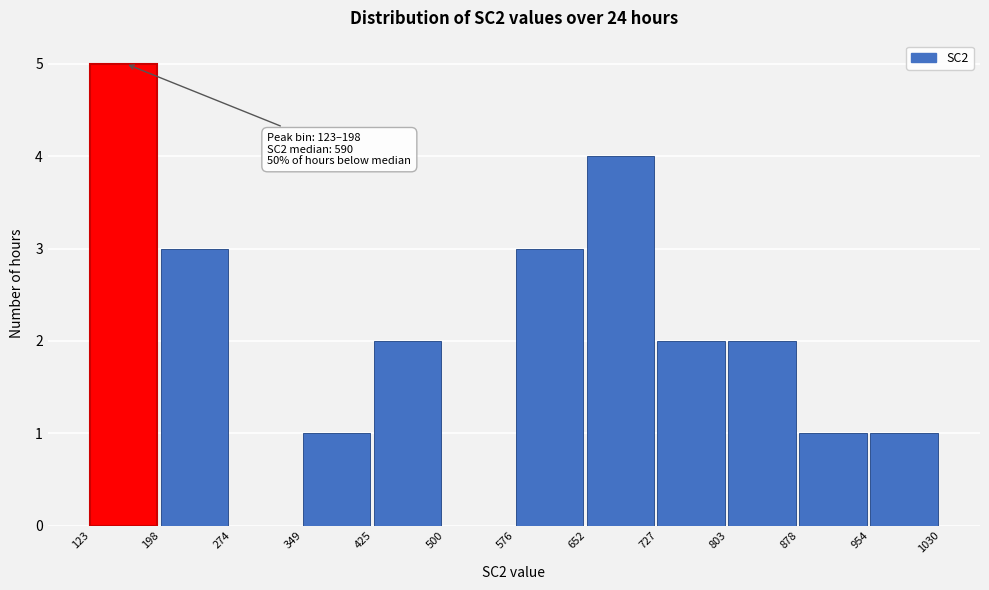

Which range on the x-axis has the tallest bar?

123 to 198